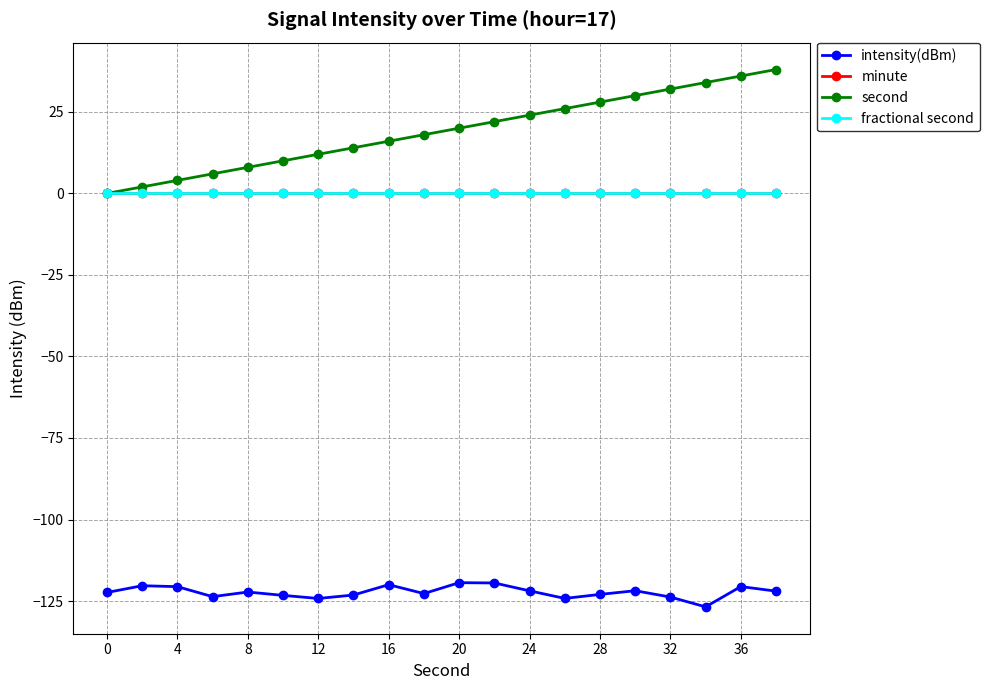

Rank the series by their maximum value, from lowest to highest.

intensity(dBm), minute, fractional second, second